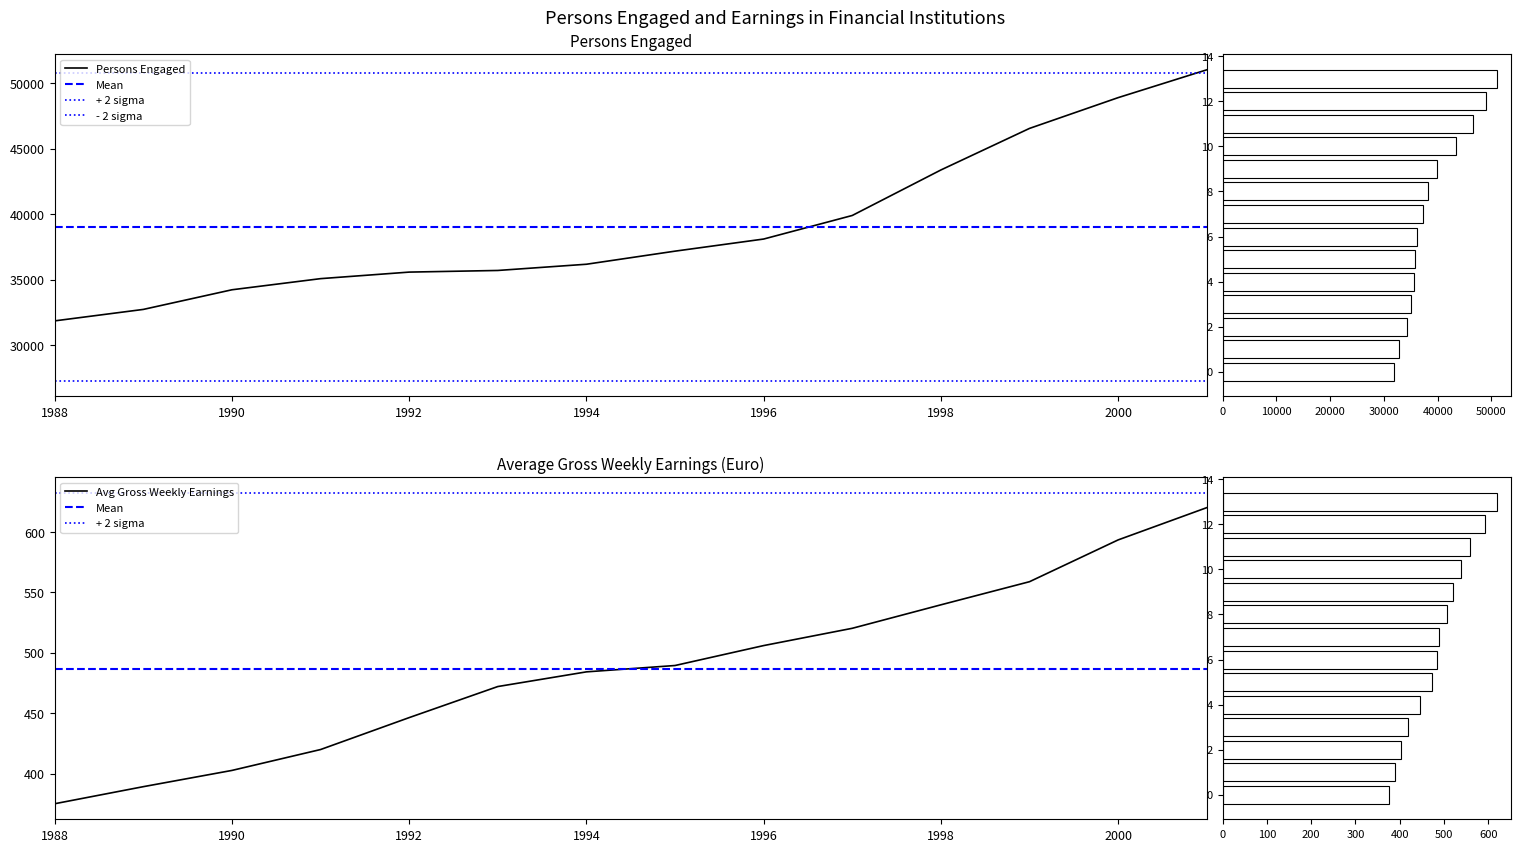

At which category is the sum across all series the highest?

2001